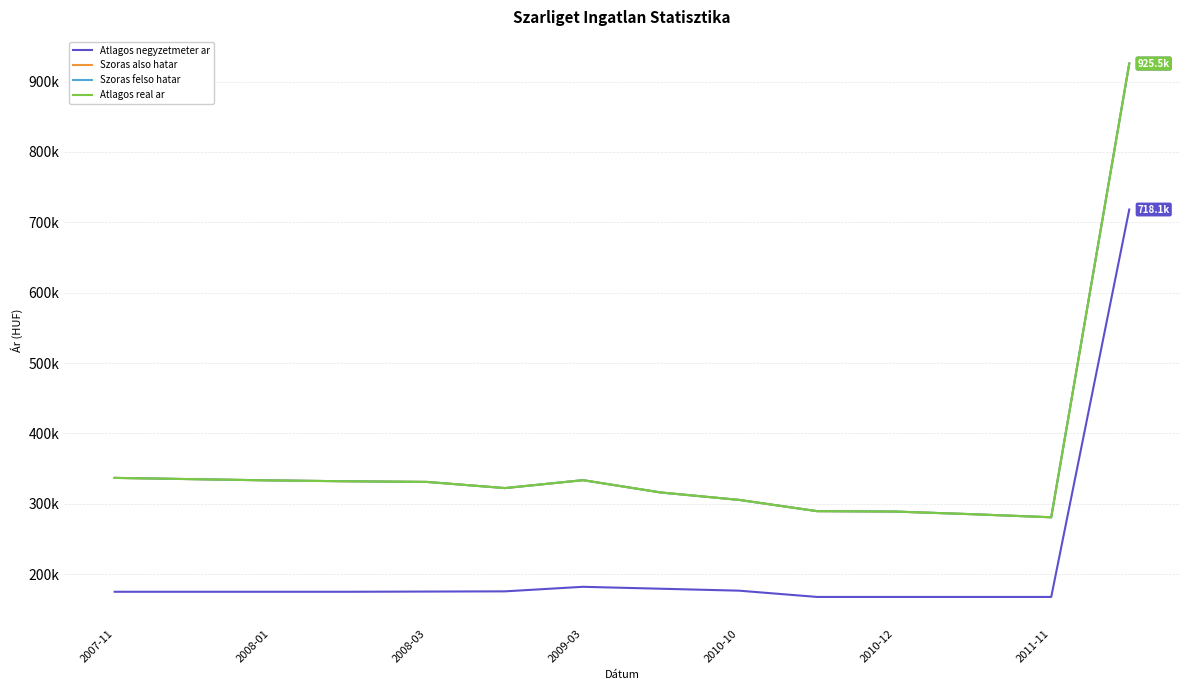

Rank the series by their maximum value, from highest to lowest.

Szoras also hatar, Szoras felso hatar, Atlagos real ar, Atlagos negyzetmeter ar